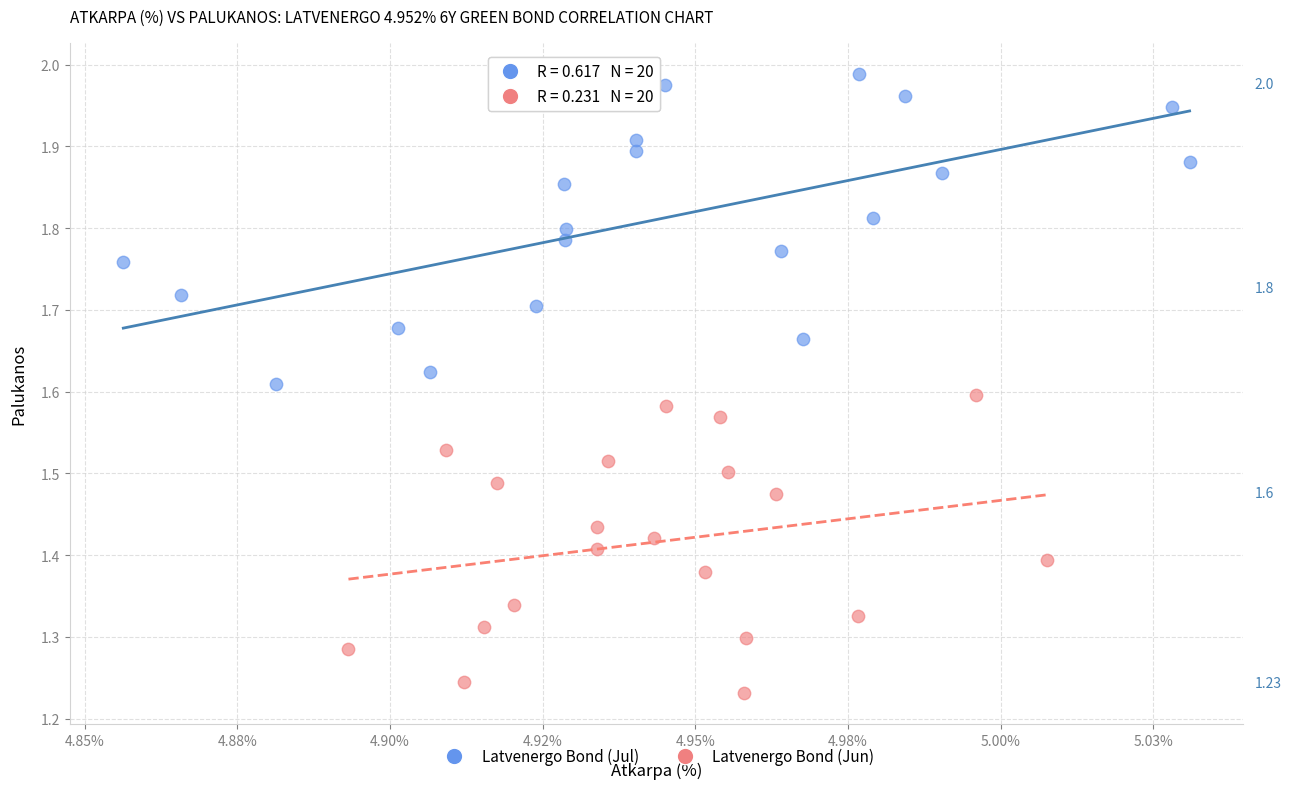

Which series reaches the minimum Y coordinate?

Latvenergo Bond (Jun)